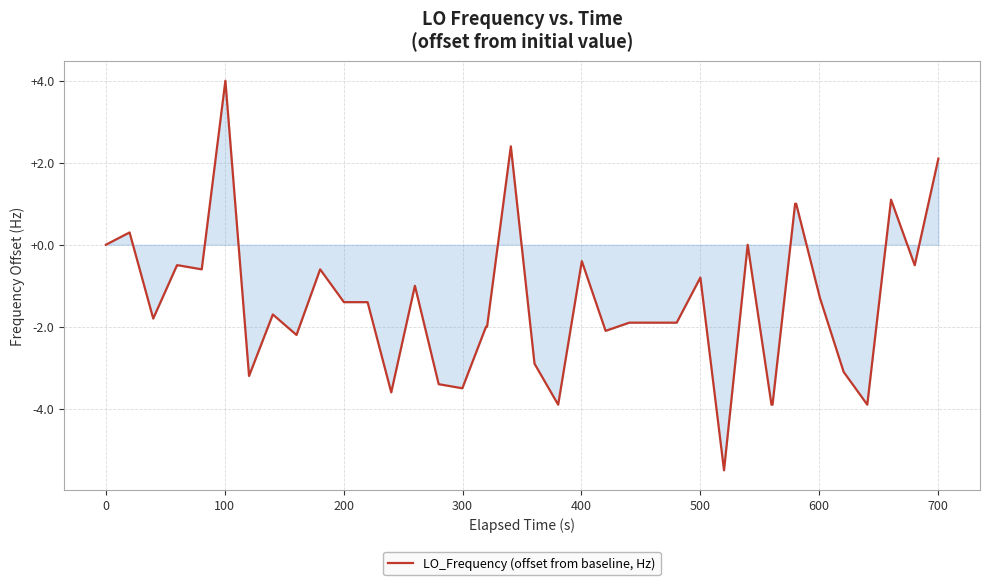

What is the smallest value displayed?

-5.5